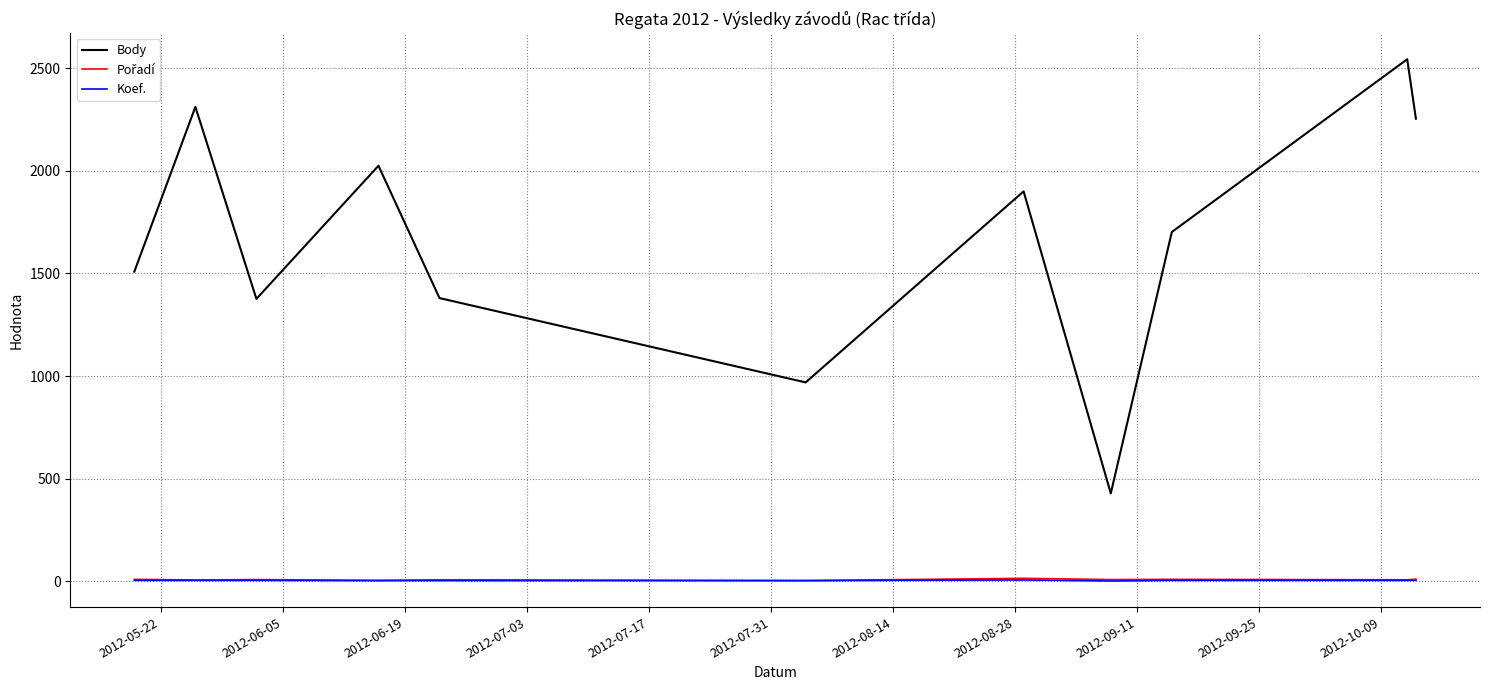

Which series has the largest range (max minus min)?

Body